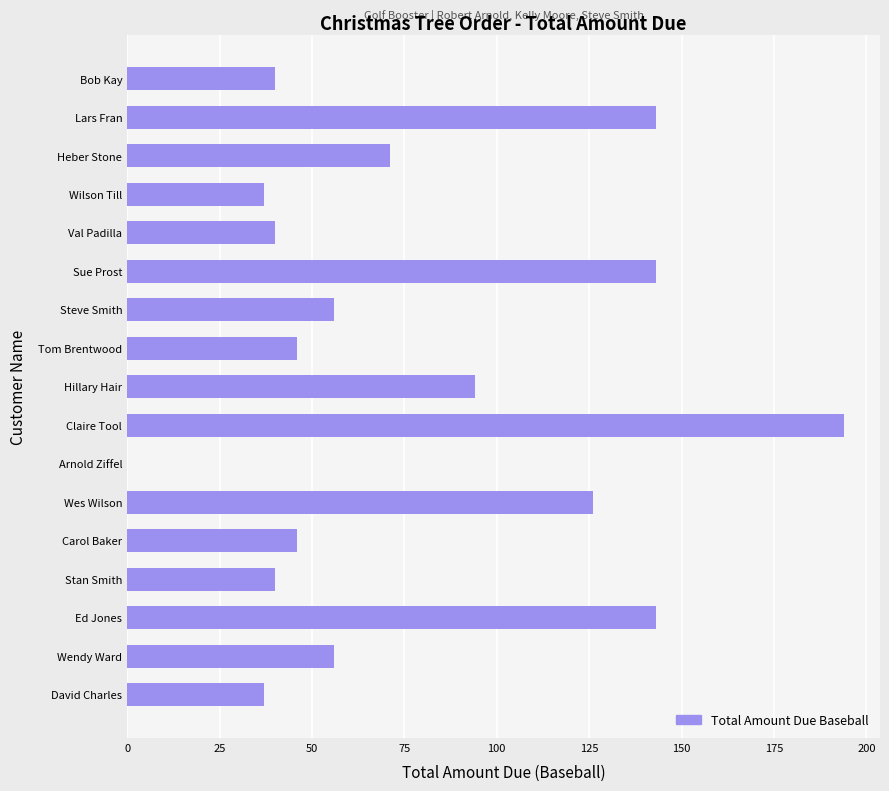

What is the approximate value at Val Padilla, to the nearest 5?

40